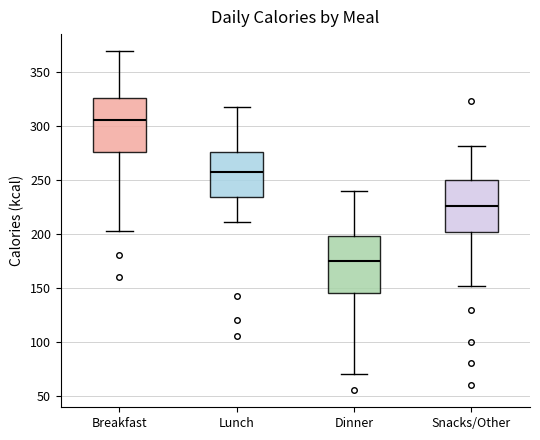

Reading left to right, transcribe this box plot: for each box, give where its median line is, the range the box spans, and where its two whiskers end, as read against the y-axis. The values are not printed on the chart, so give them approximately, as read against the axis.

Breakfast: median 305, box 275 to 325, whiskers 205 to 370
Lunch: median 260, box 235 to 275, whiskers 210 to 320
Dinner: median 175, box 145 to 200, whiskers 70 to 240
Snacks/Other: median 225, box 200 to 250, whiskers 150 to 280